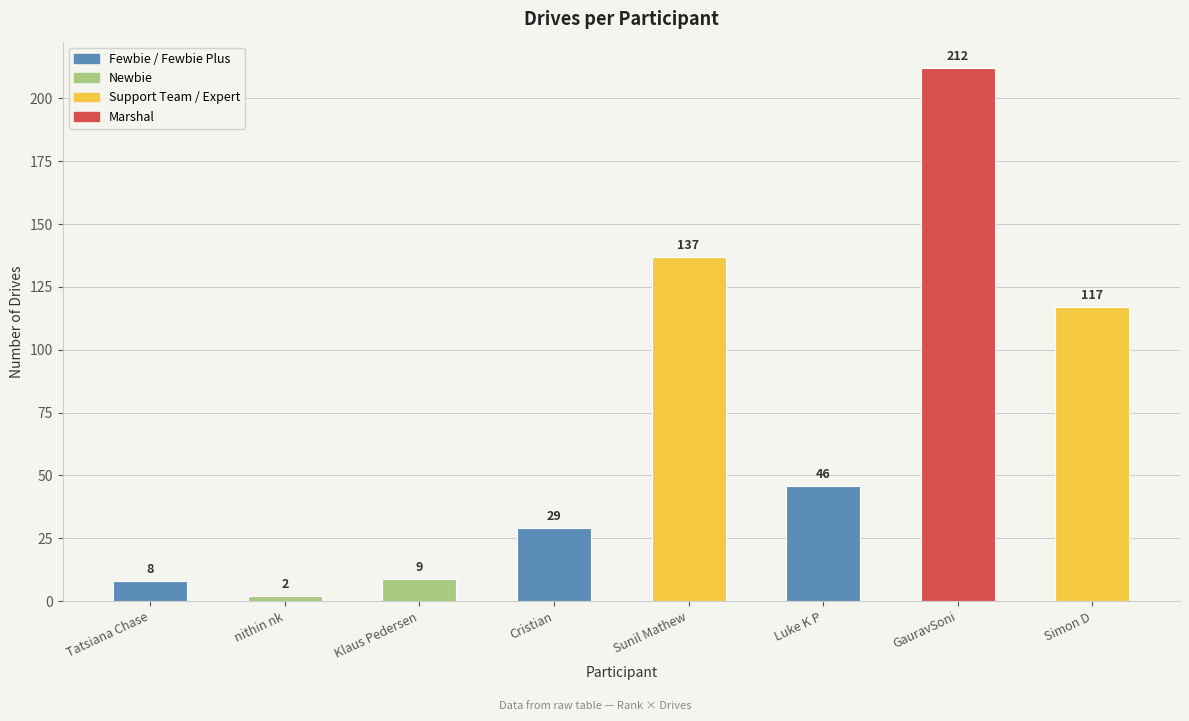

What is the label of the 4th bar from the left?

Cristian